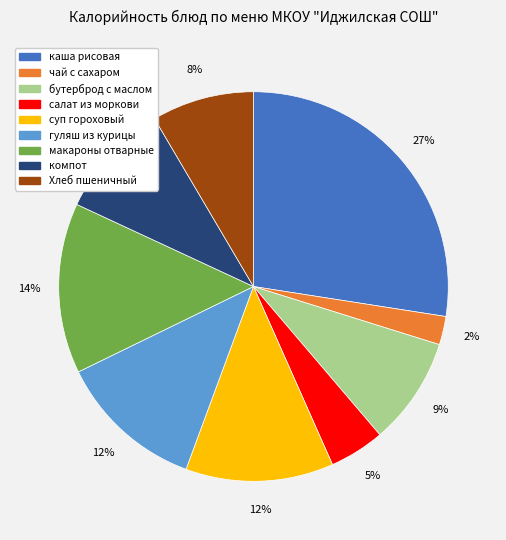

To the nearest percent, what portion does бутерброд с маслом represent?

9%